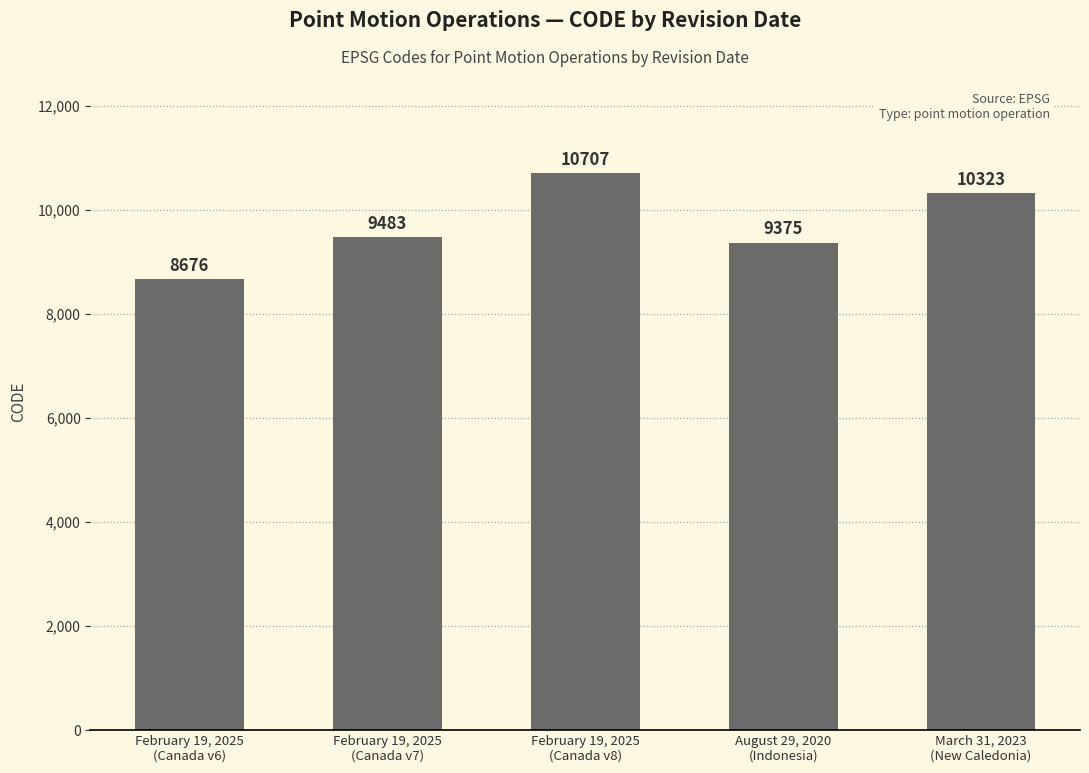

What is the greatest value displayed?

10707